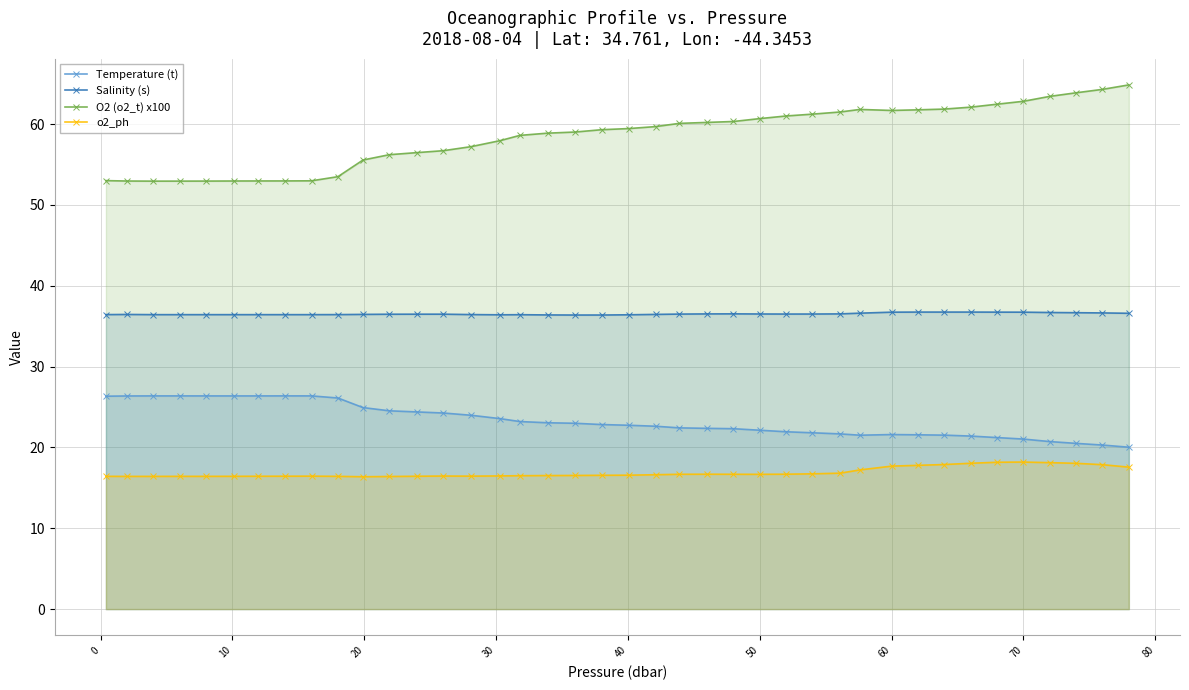

What is the difference between the maximum and minimum values in the Salinity (s) series?

0.4